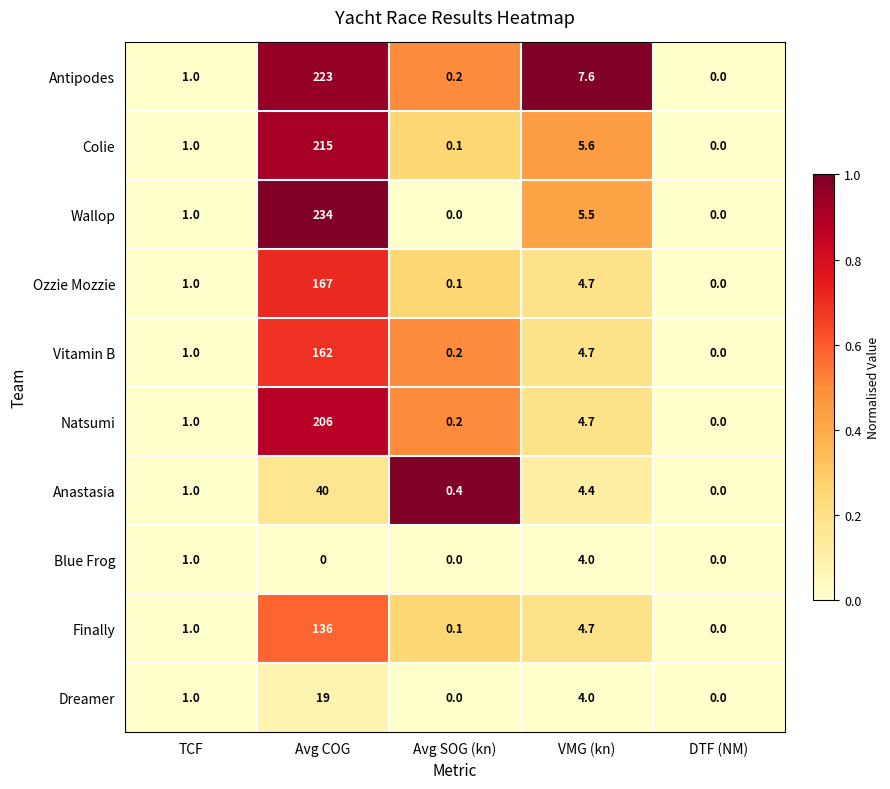

Which series has the largest total across all categories?

Wallop